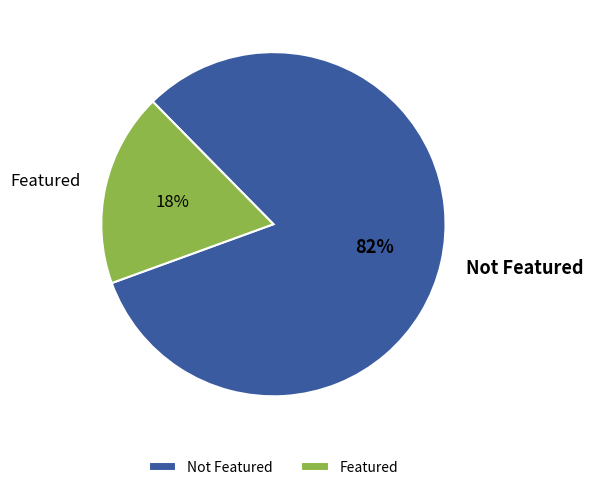

Between Featured and Not Featured, which is larger?

Not Featured